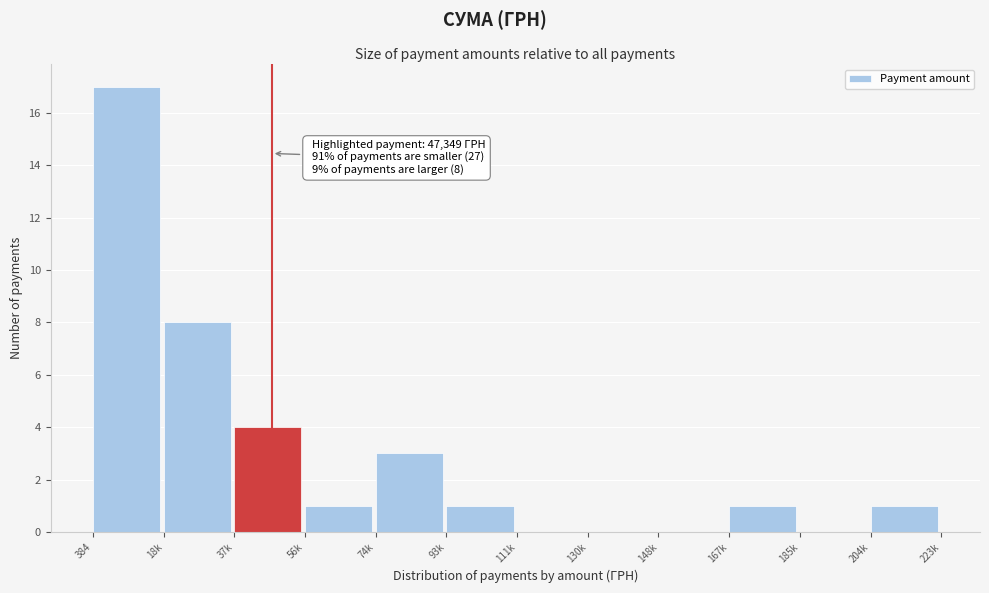

Reading right to left, extract all data points from this chart.

204k=1	185k=0	167k=1	148k=0	130k=0	111k=0	93k=1	74k=3	56k=1	37k=4	18k=8	384=17